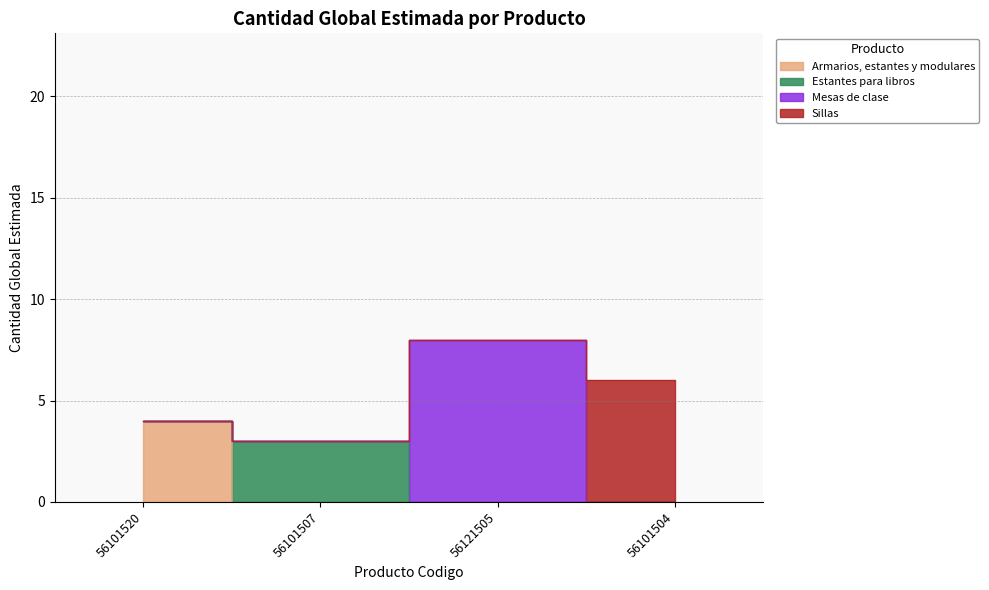

True or false: the data shows 11 at 56121505.

False